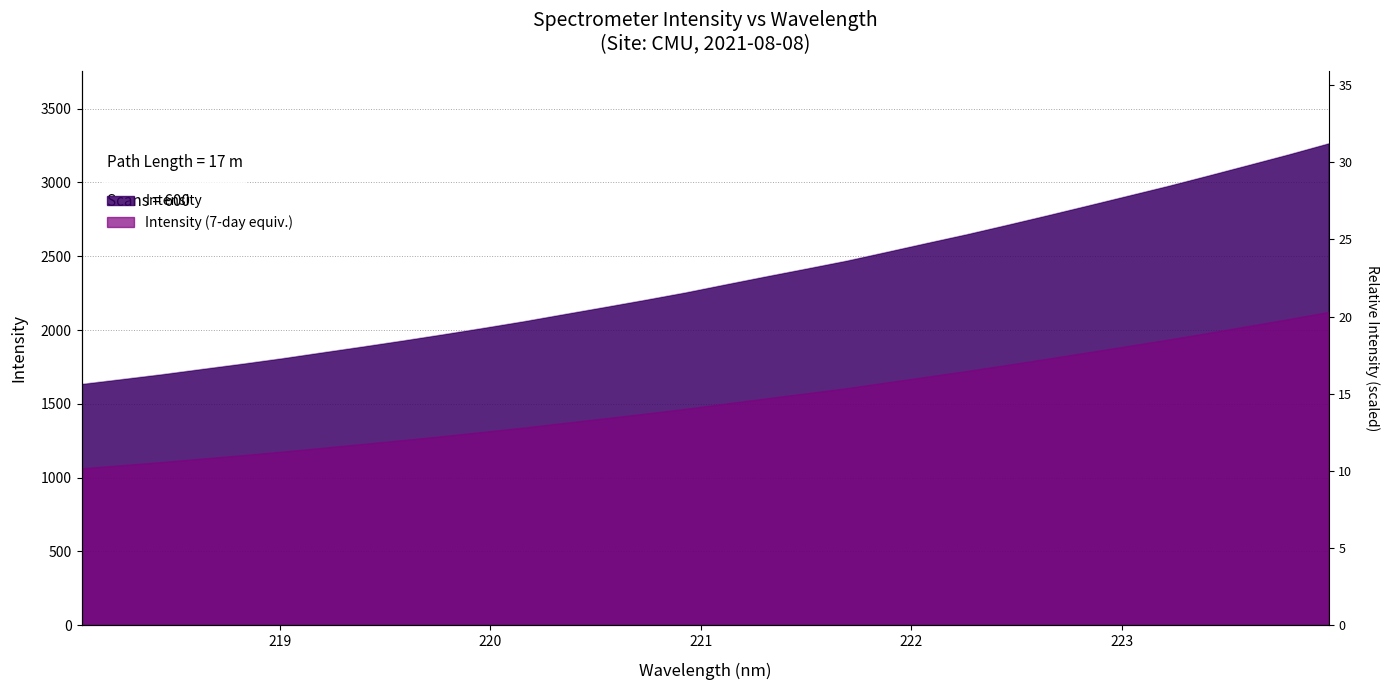

At which category does the chart reach its minimum across all series?

218.0596